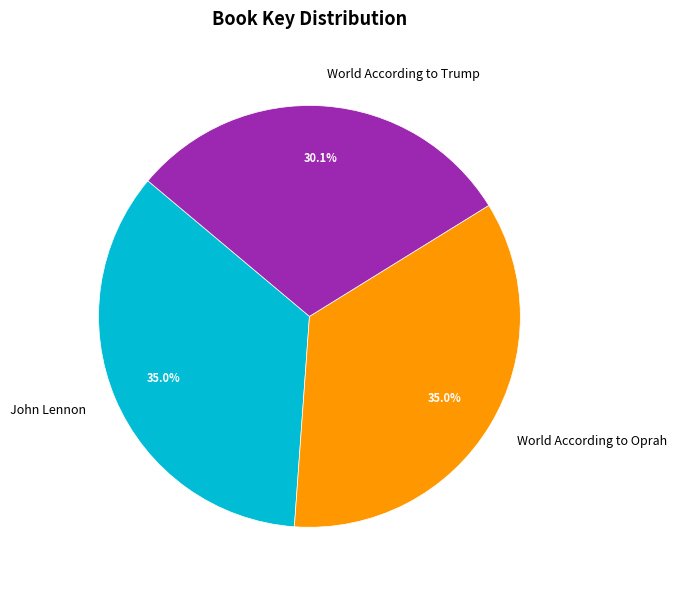

Is it true that World According to Oprah is 25% of the pie?

False